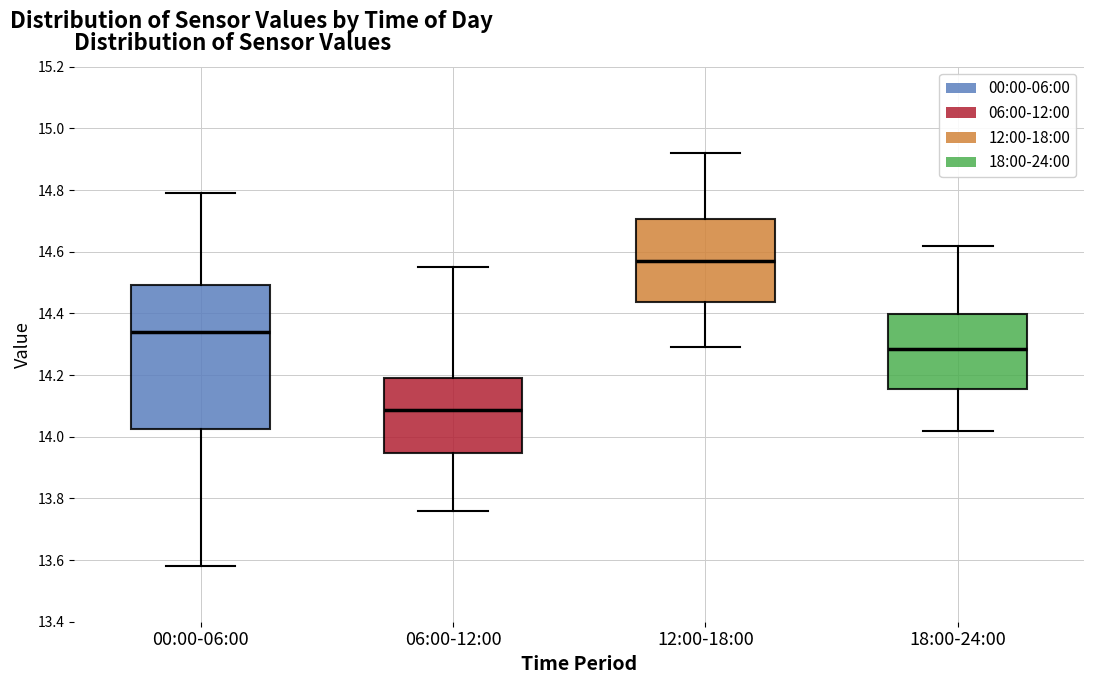

Which box has the lowest median line?

06:00-12:00